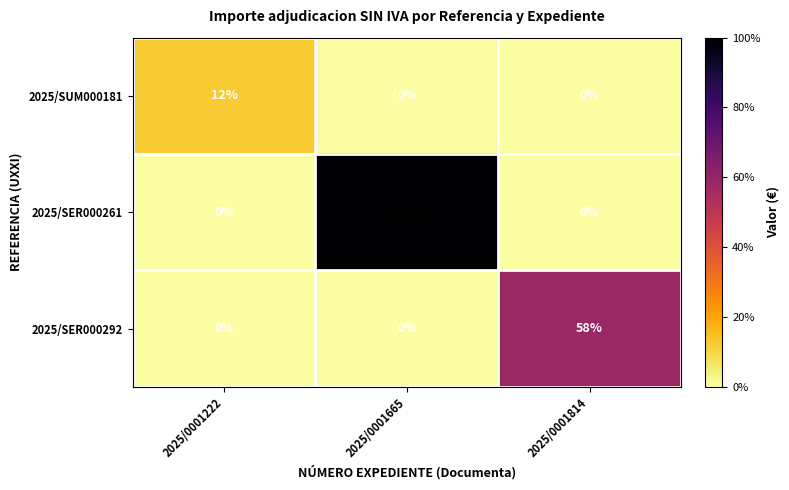

Count the 2025/SER000292 values in the range 0 to 58.

3